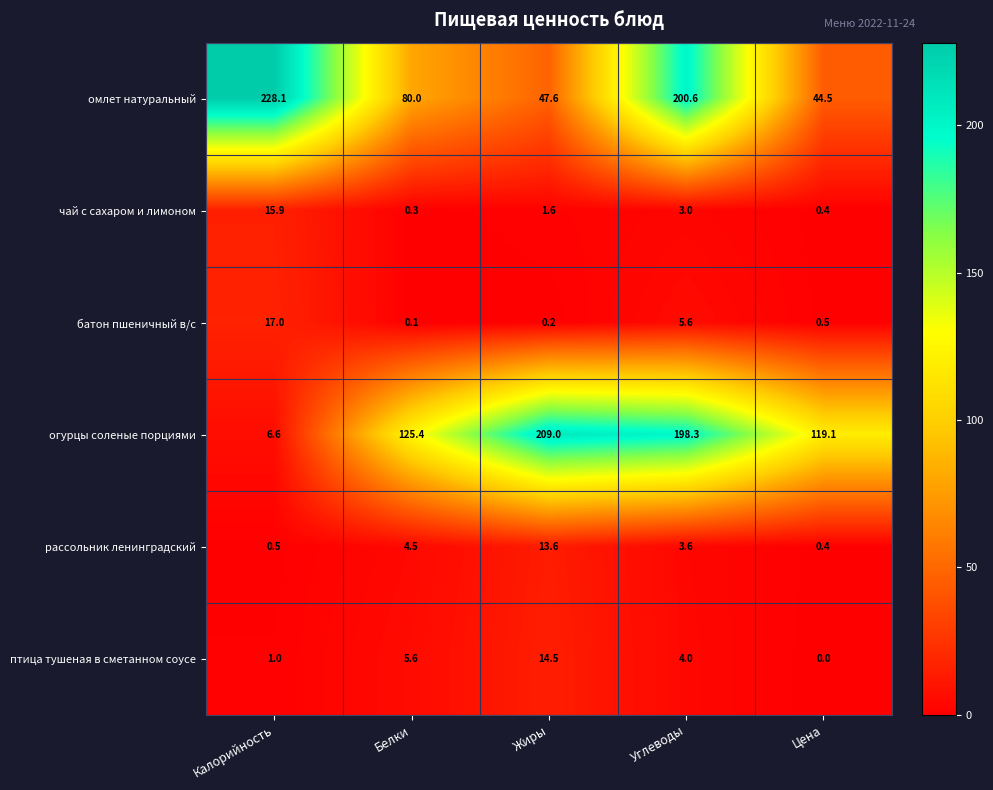

What is the difference between the батон пшеничный в/с values at Жиры and Углеводы?

5.4